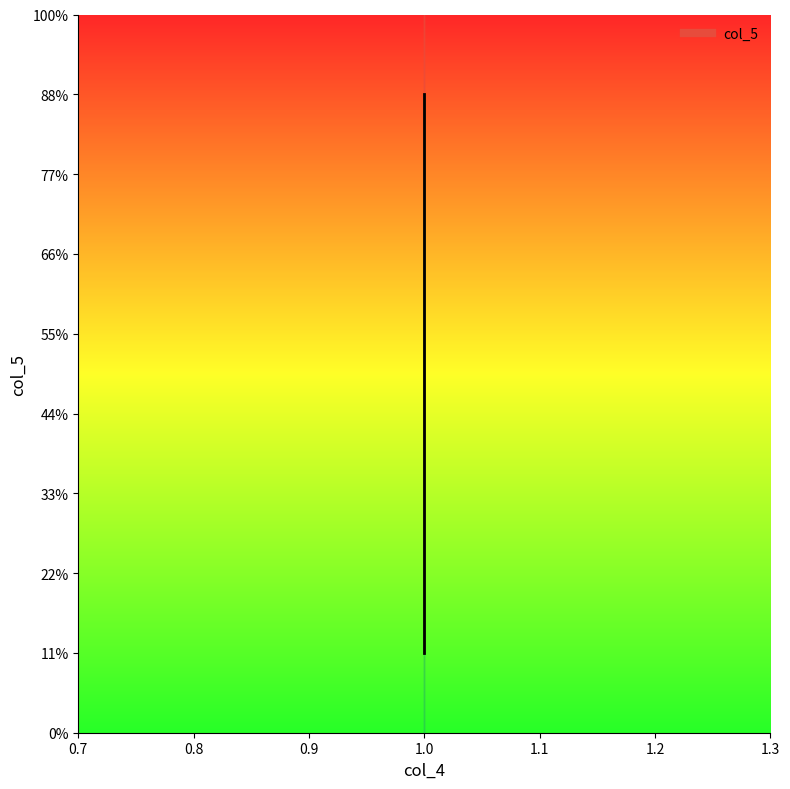

Does the chart display data point markers on the line(s)?

No